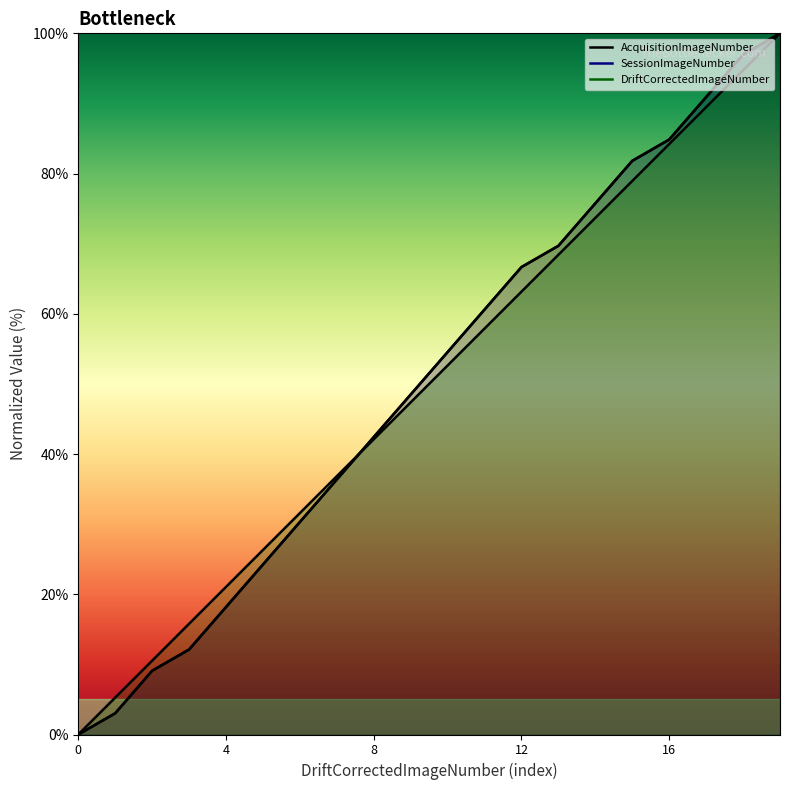

At how many categories does at least one series exceed 27?

14